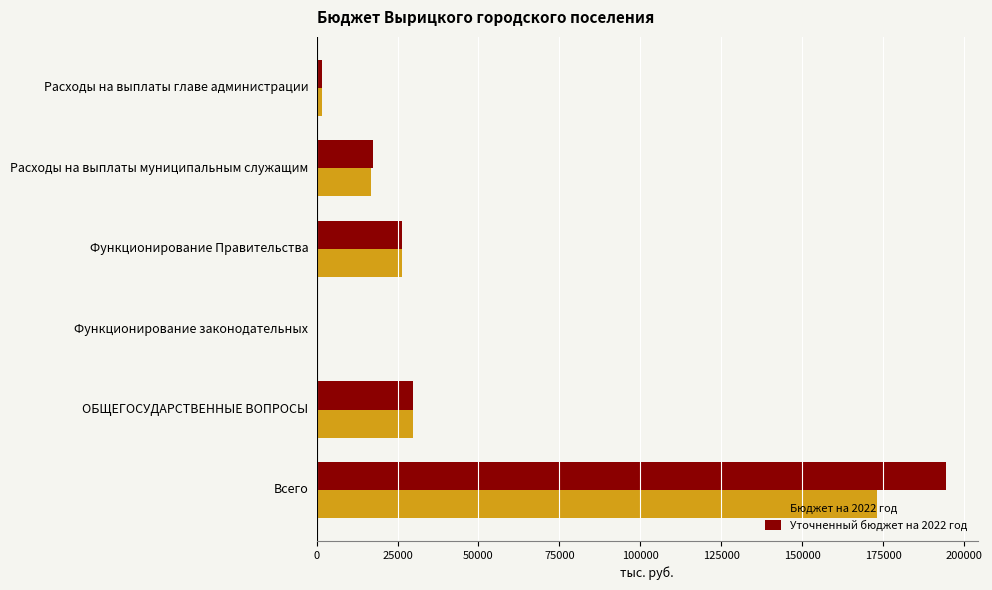

Which series has the largest total across all categories?

Уточненный бюджет на 2022 год